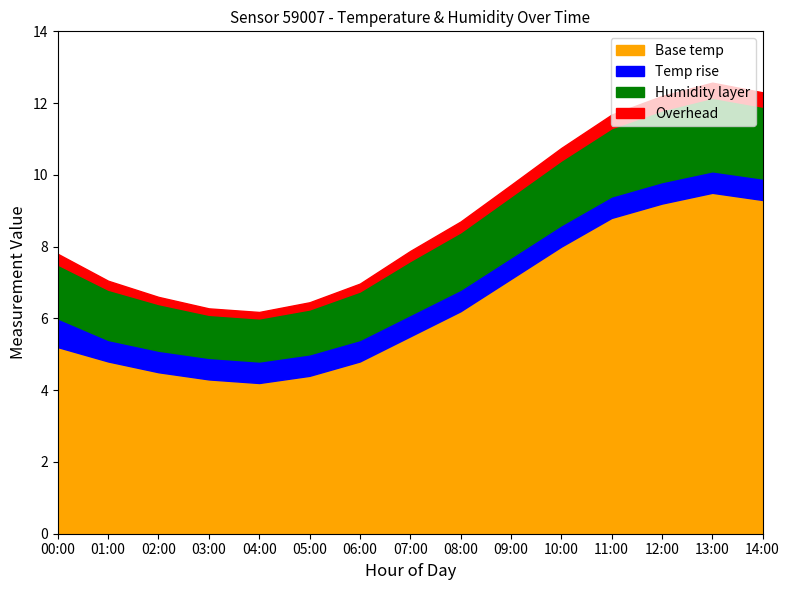

What position from the right is 02:00?

13